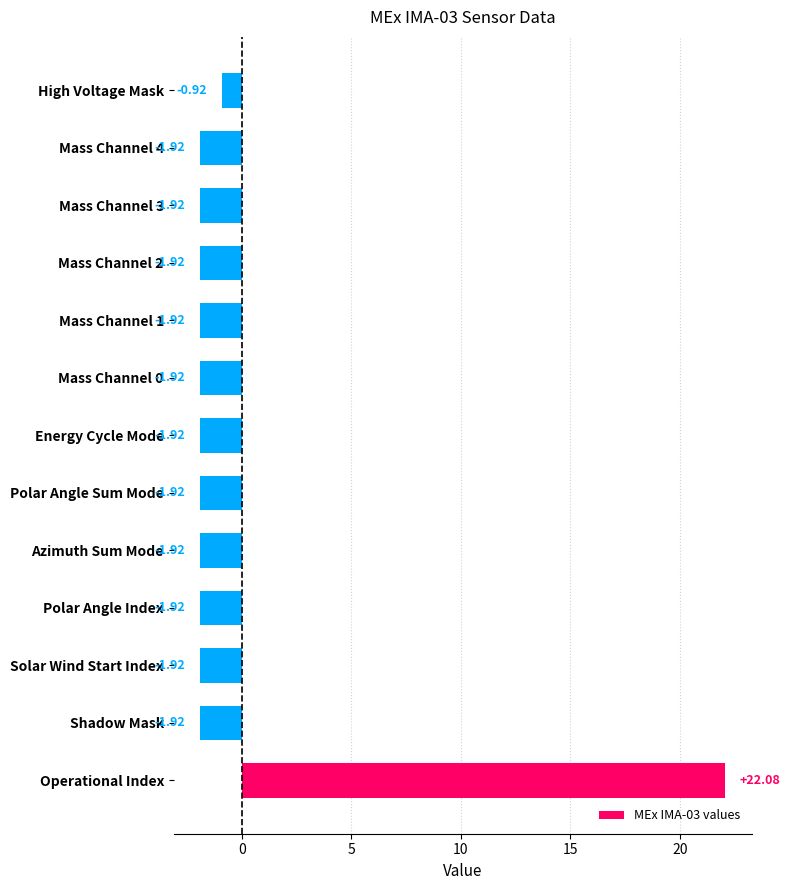

Which label corresponds to the largest value in the chart?

Operational Index